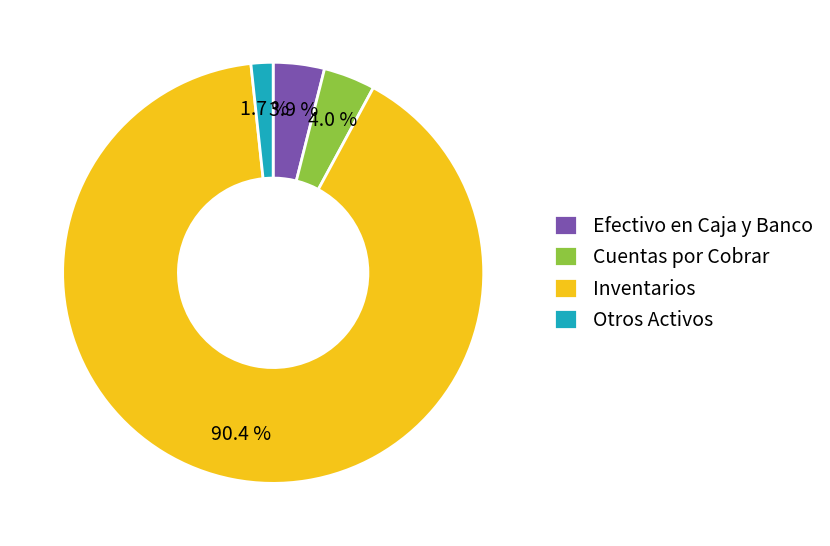

To the nearest percent, what percentage of the pie is Otros Activos?

2%